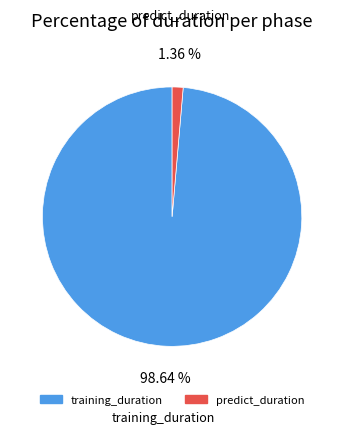

Between predict_duration and training_duration, which is larger?

training_duration